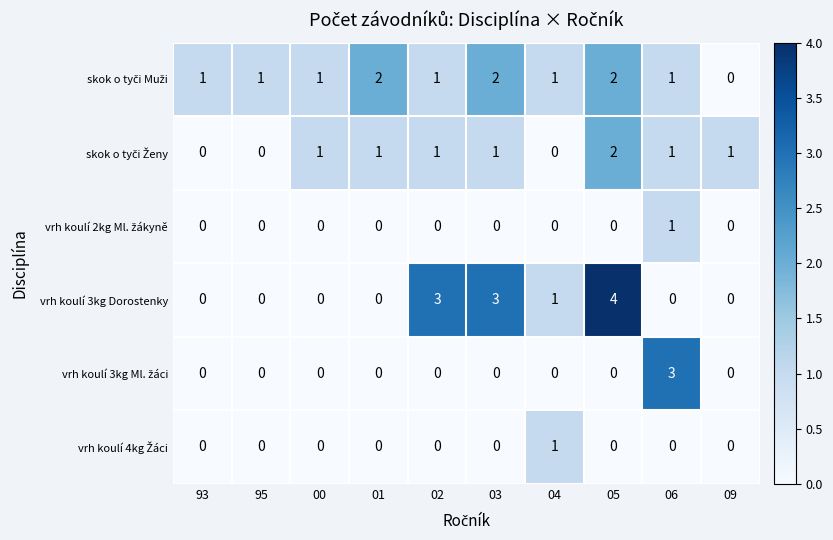

At which category is the sum across all series the highest?

05